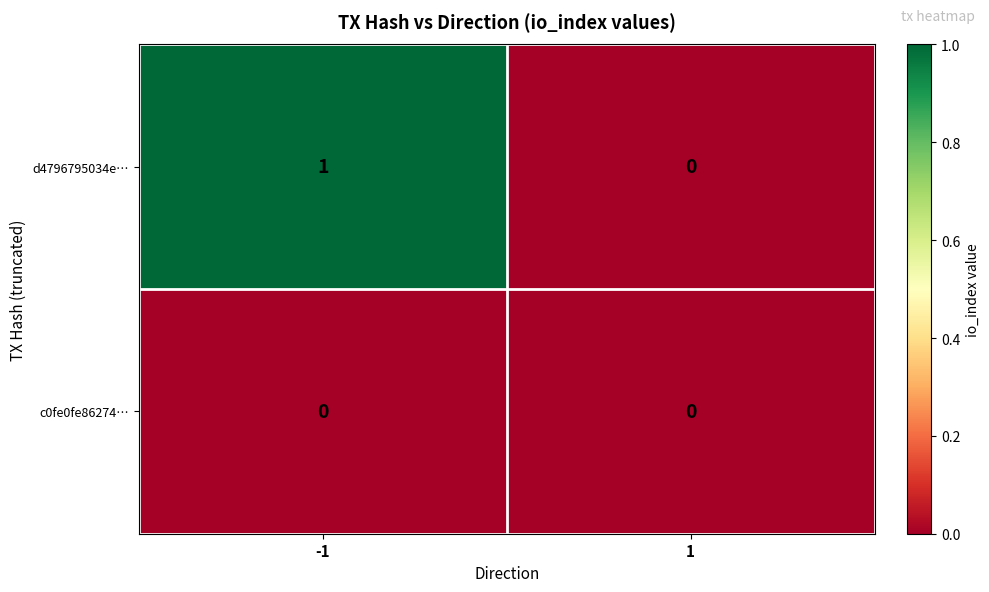

How many data points does each series have?

2